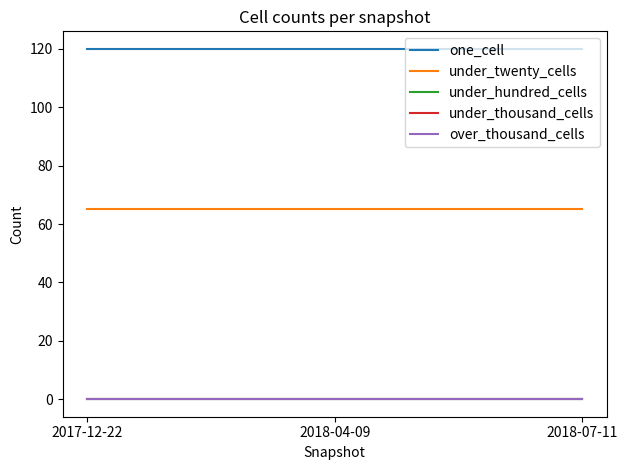

Is this an area chart (filled region under the line)?

No